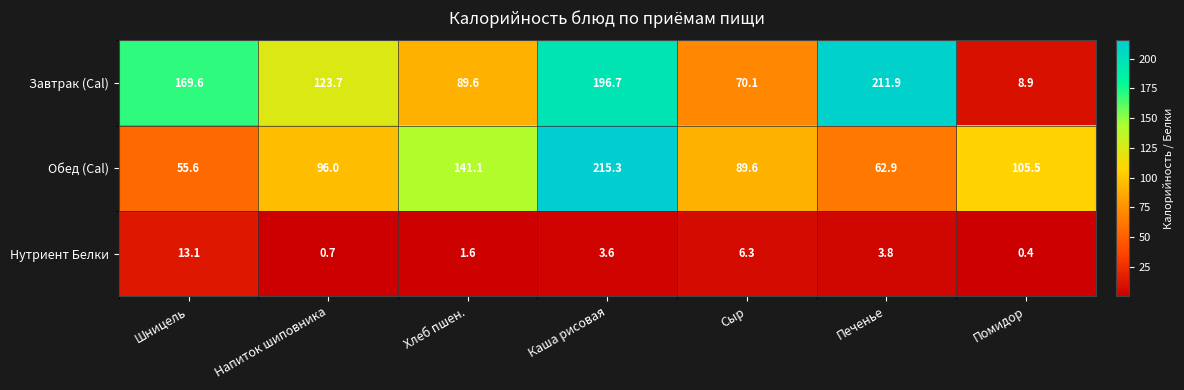

How many distinct data groups are displayed?

3